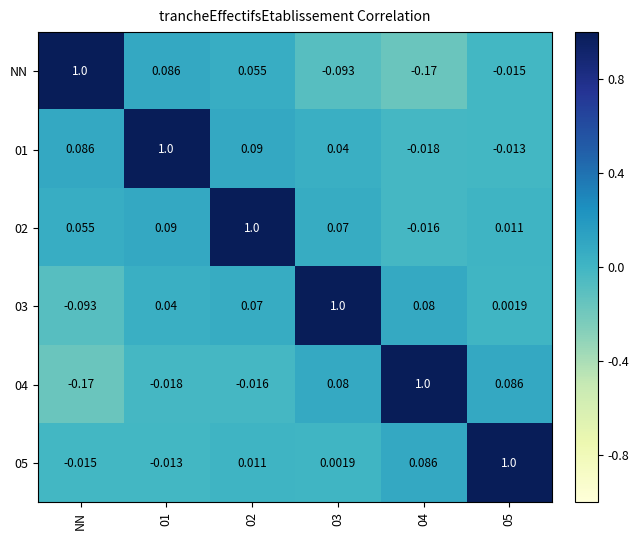

Is the value of 05 at NN greater than the value of 02 at 02?

No